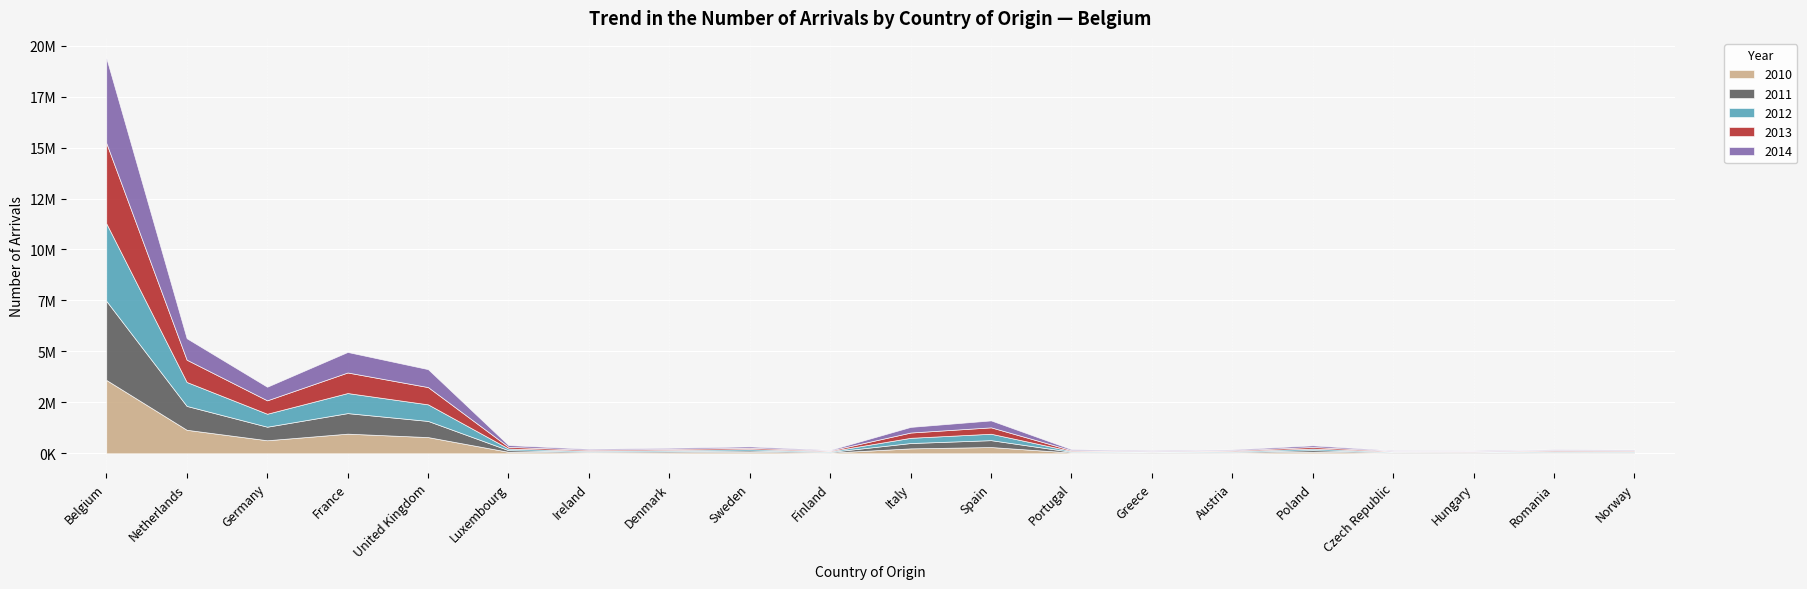

At how many categories does at least one series exceed 686180?

4